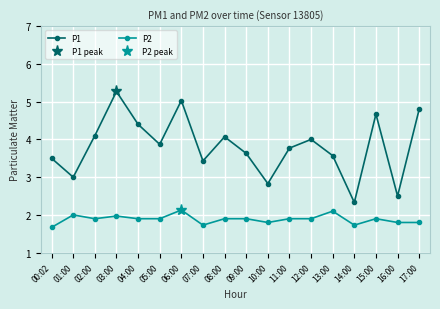

What is the label of the 5th point from the right?

13:00